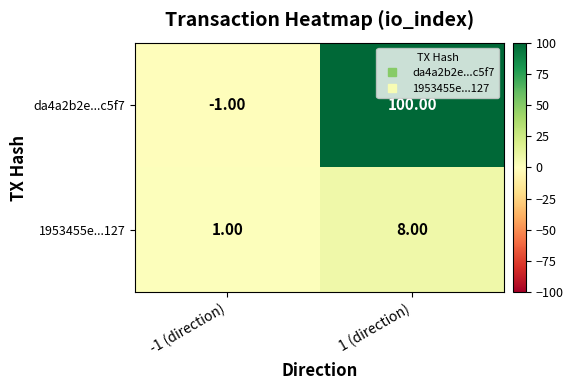

What is the sum of the 1953455e...127 values at -1 (direction) and 1 (direction)?

9